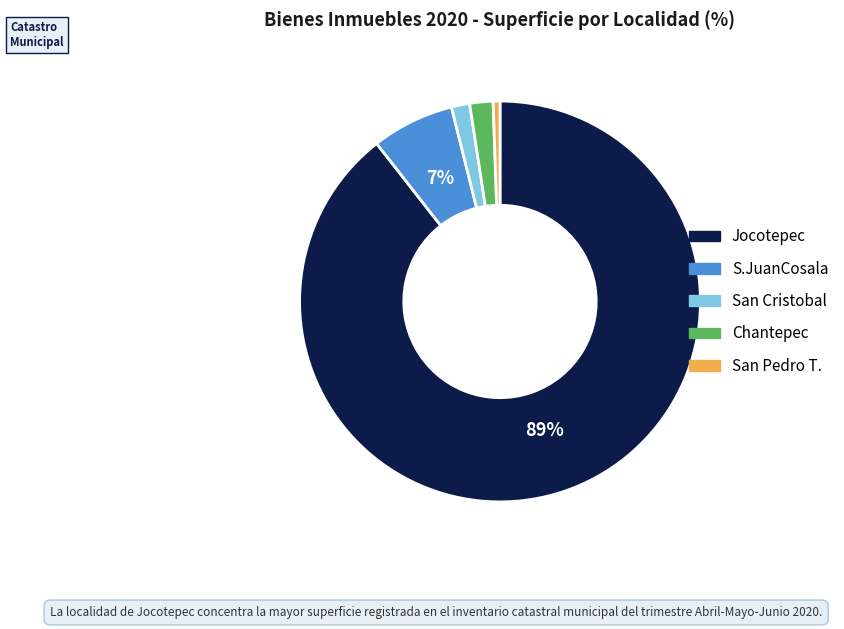

Count the number of slices in the pie.

5